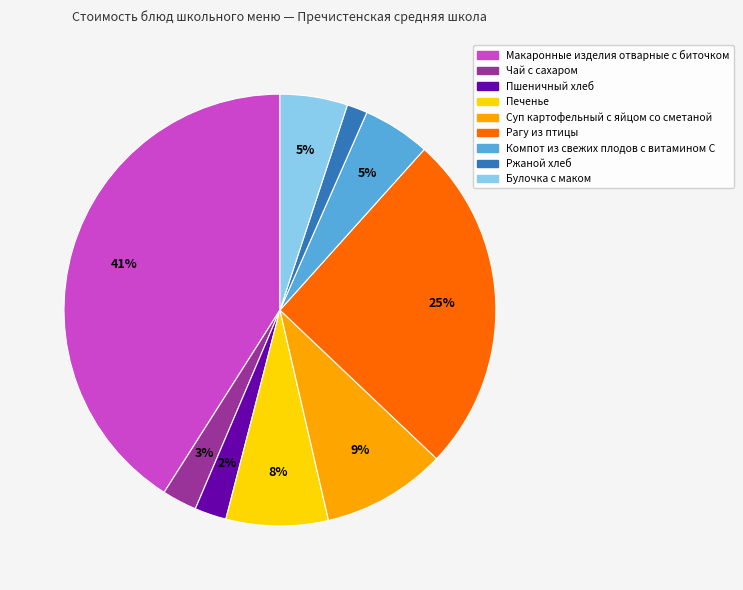

Which has a higher value, Ржаной хлеб or Печенье?

Печенье